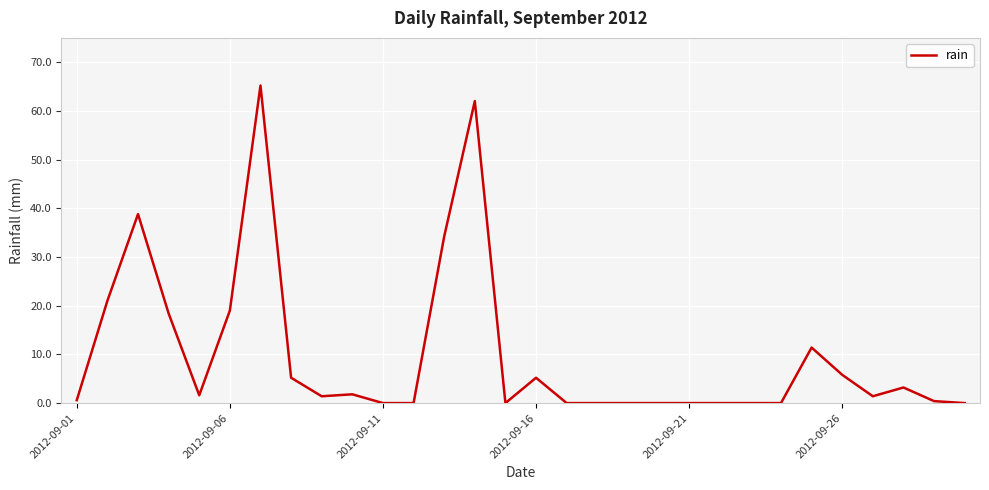

What is the difference between the maximum and minimum values?

65.2